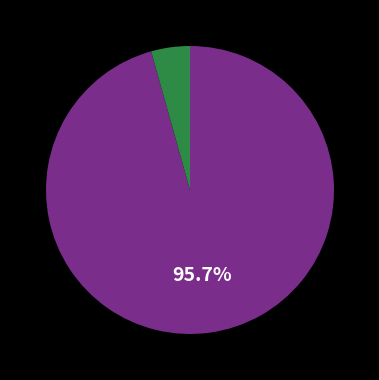

Is there a majority slice in this chart?

Yes